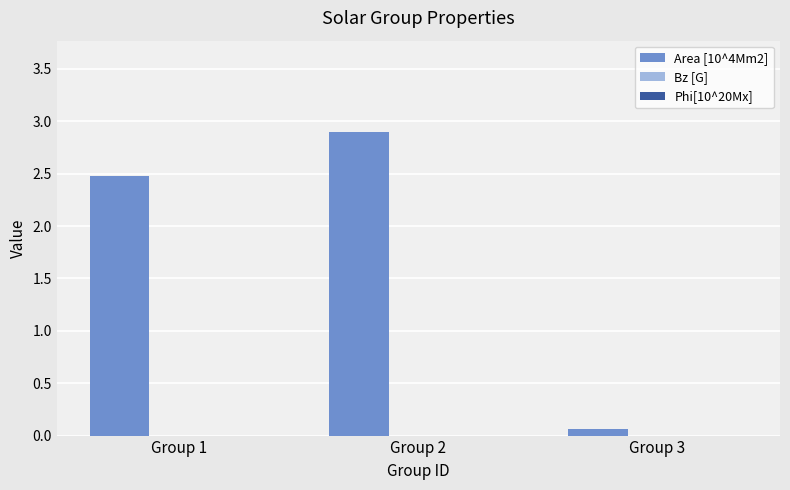

List the labels in order of value, smallest first.

Group 3, Group 1, Group 2